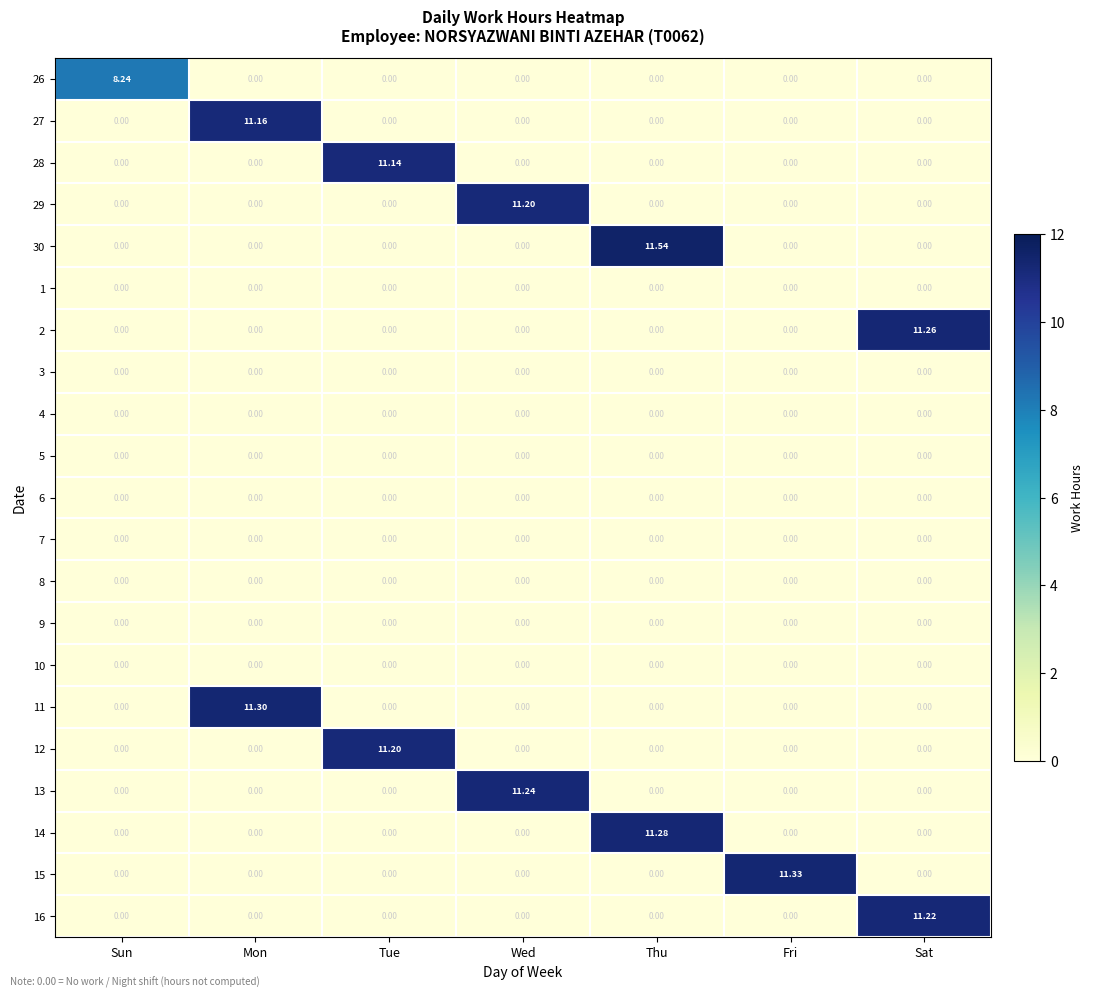

Which series changed the most between Sun and Wed?

13